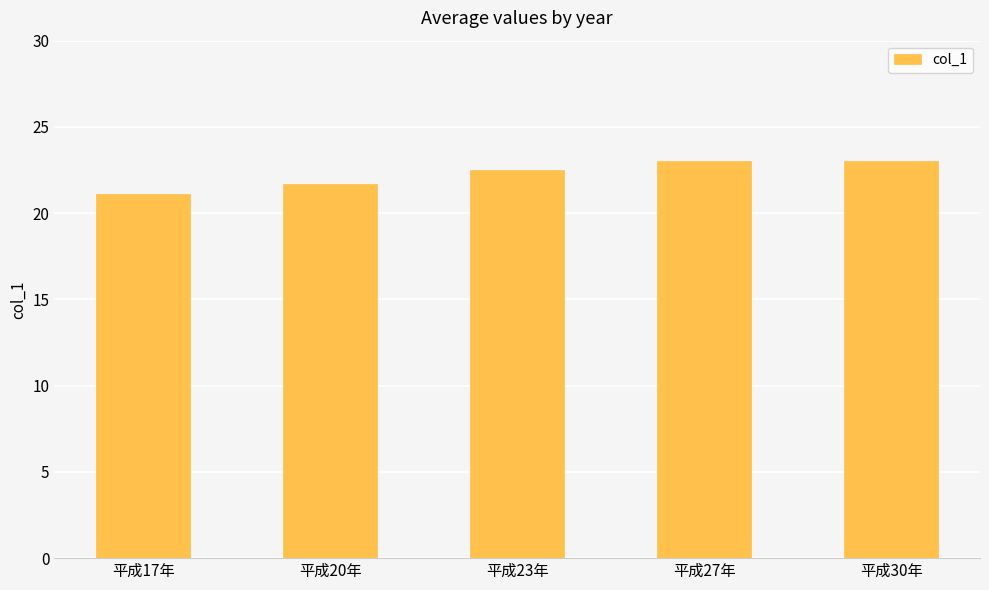

What is the value of the 3rd bar from the left?

22.5